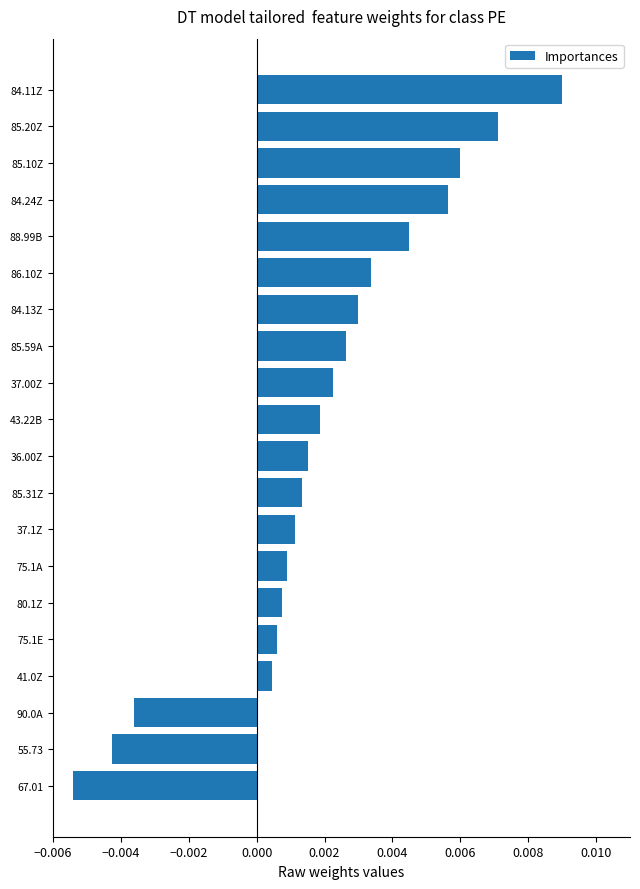

Does the chart contain stacked bars?

No